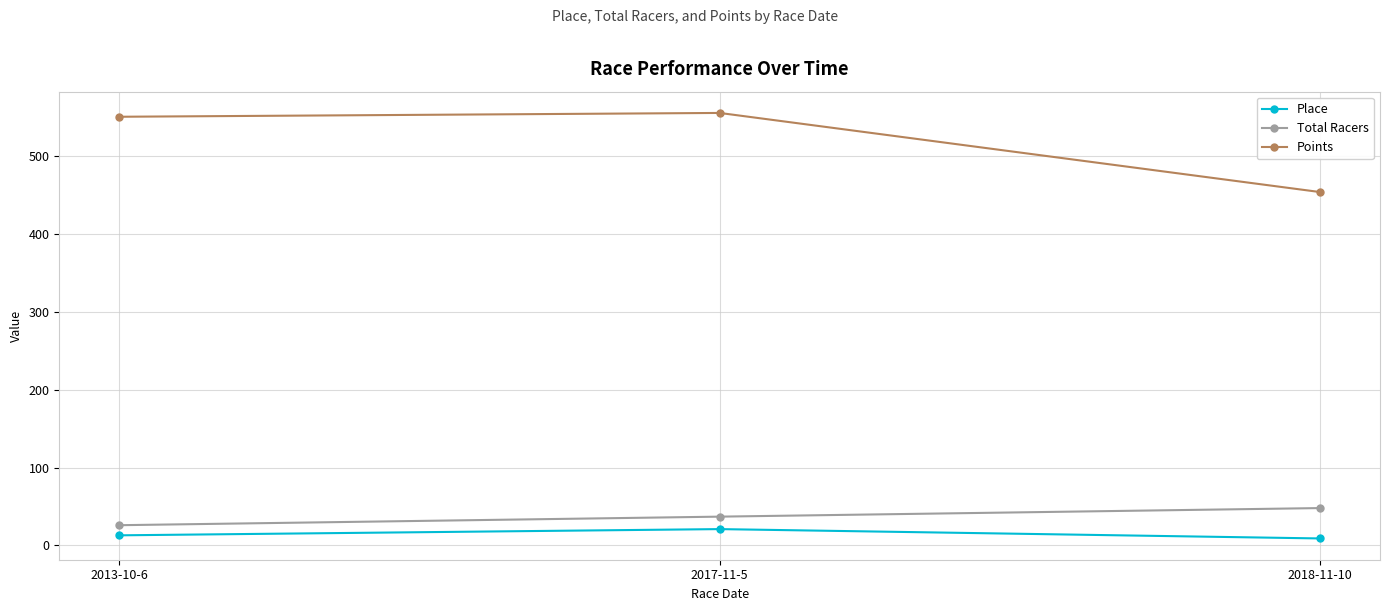

What is the label of the 2nd point from the left?

2017-11-5